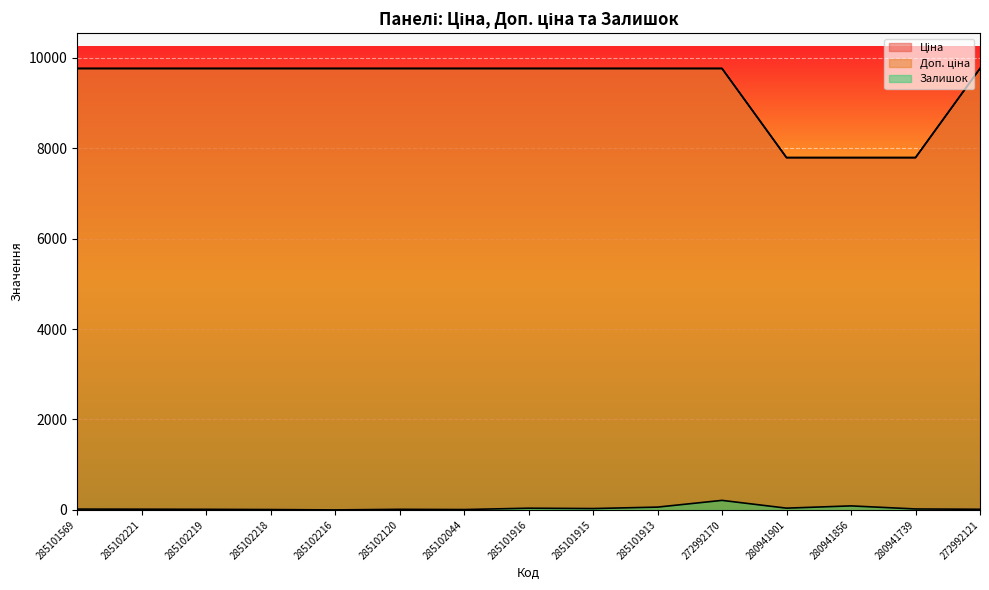

True or false: Ціна has more than 1 interior local peaks.

False